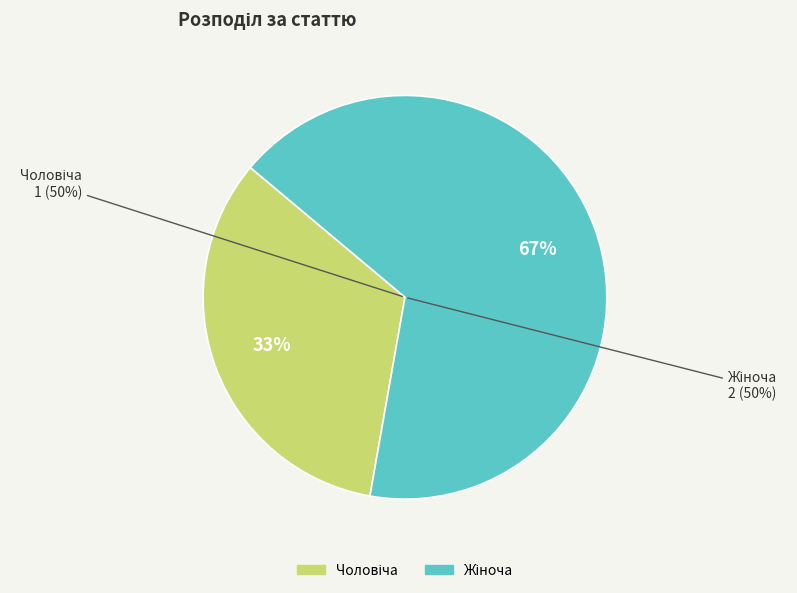

How much of the chart is everything except Чоловіча?

66.7%